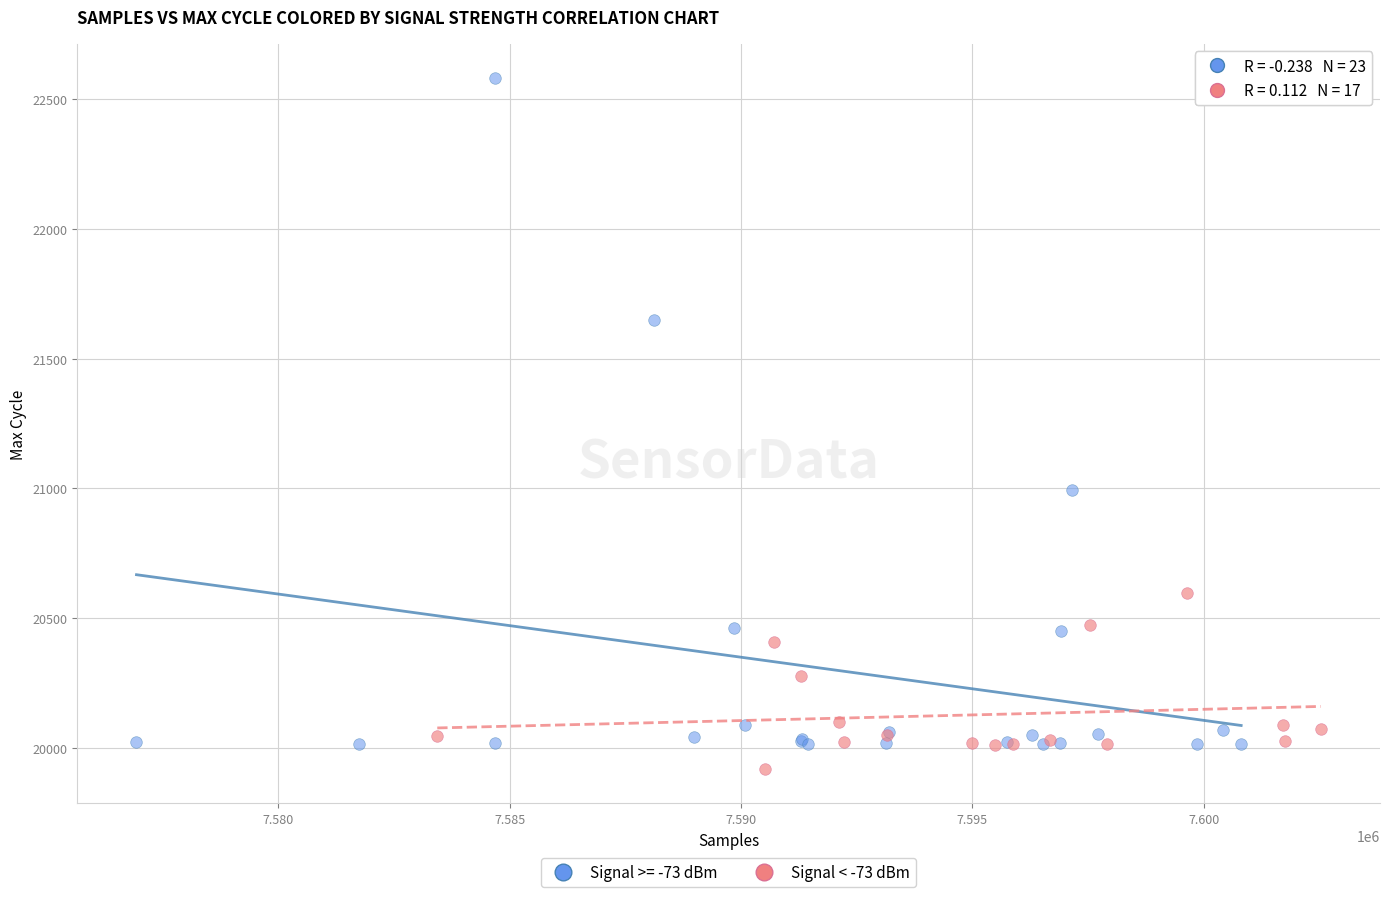

Which series contains the highest Y value?

Signal >= -73 dBm